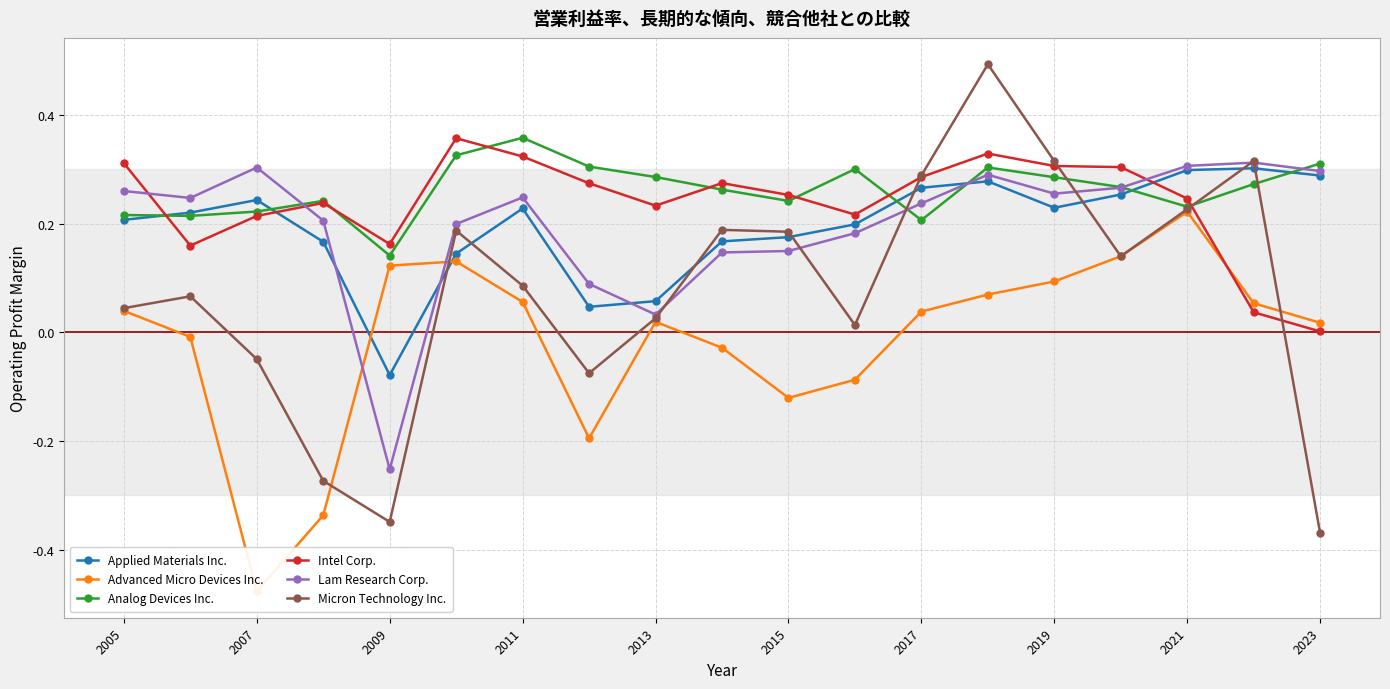

What is the highest value of the Lam Research Corp. series?

0.3